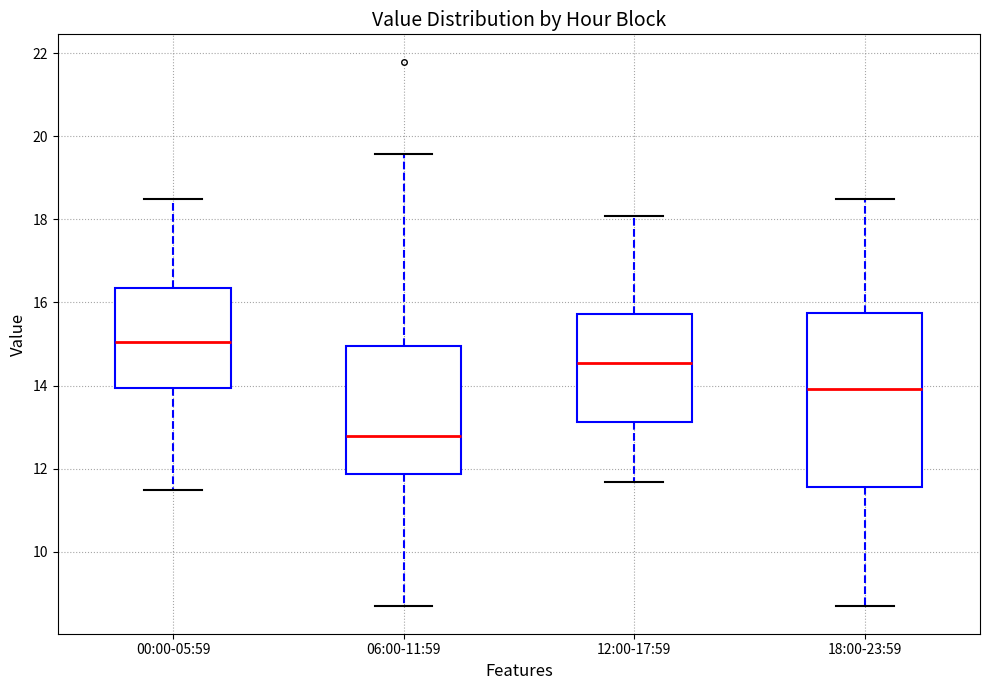

Which box is the tallest, from its lower edge to its upper edge?

18:00-23:59